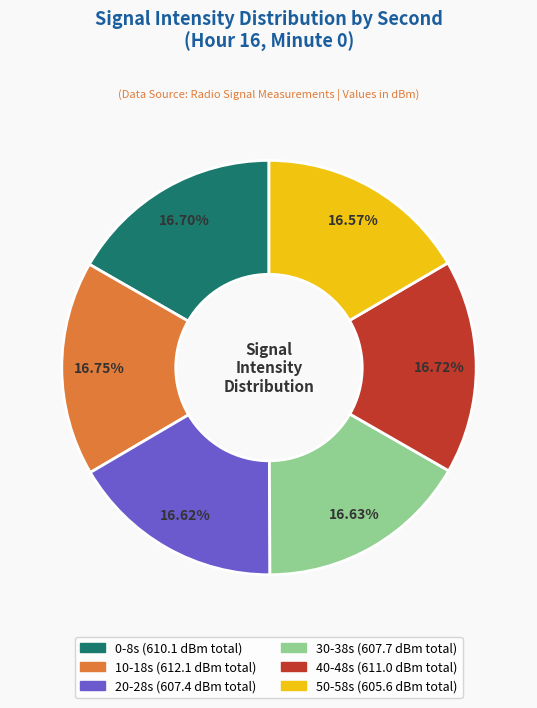

Is there a majority slice in this chart?

No